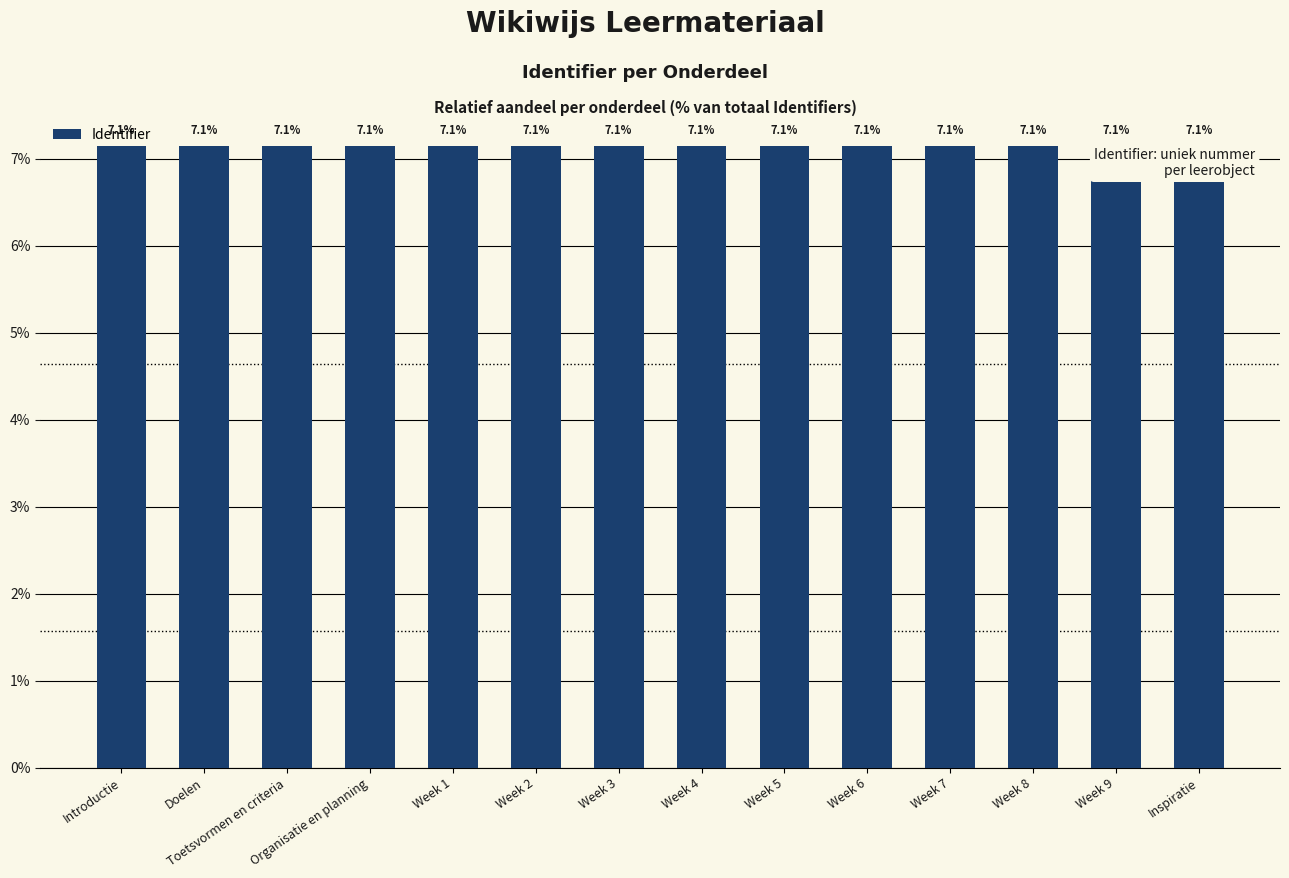

Count the number of data series in this chart.

1